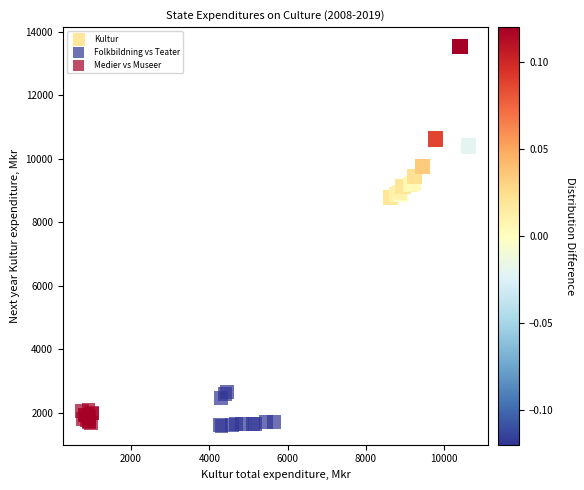

Which series contains the highest Y value?

Kultur